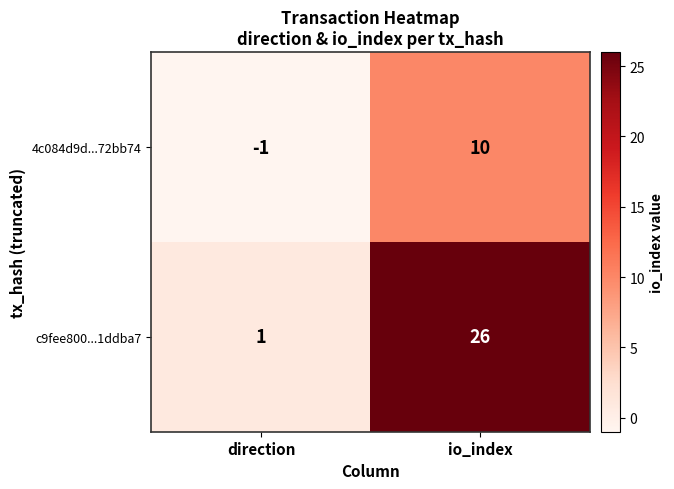

Which series has the largest range (max minus min)?

c9fee800...1ddba7